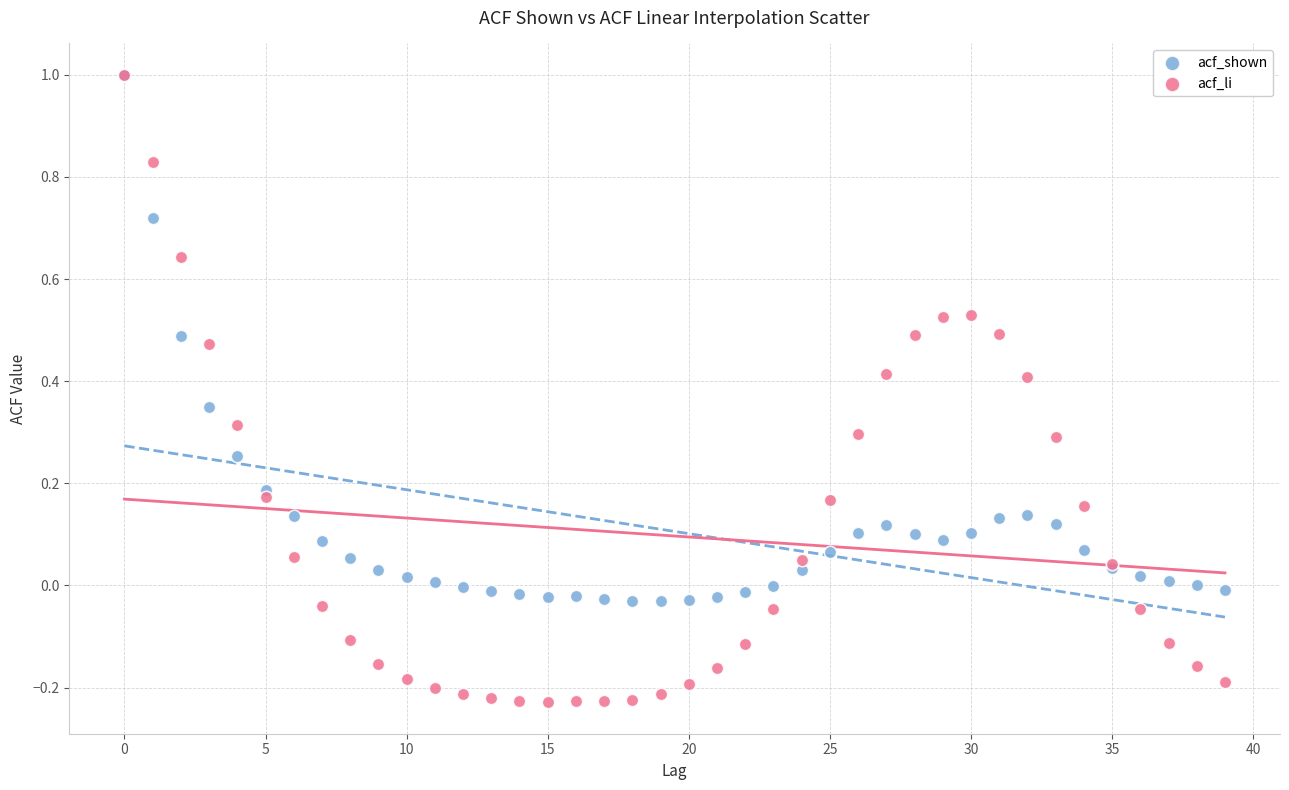

What are all the series names shown in the legend?

acf_shown, acf_li